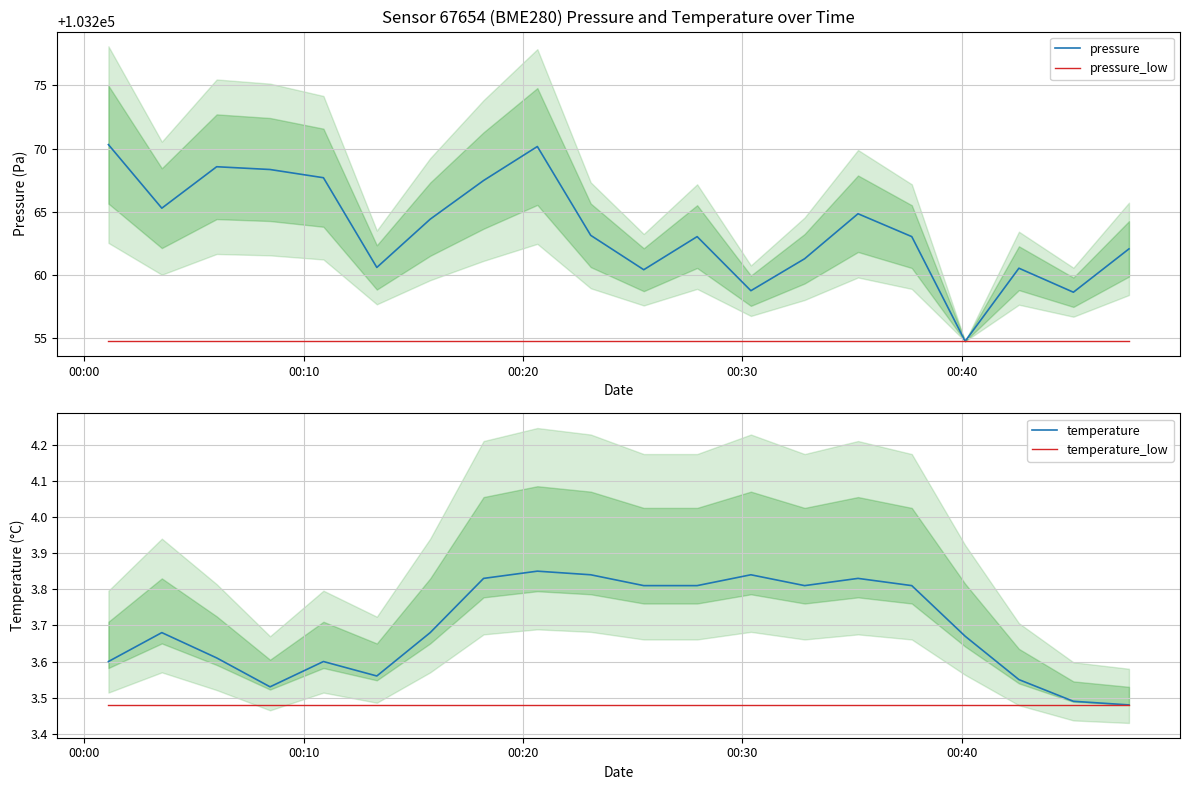

What is the maximum value for pressure?

103270.3